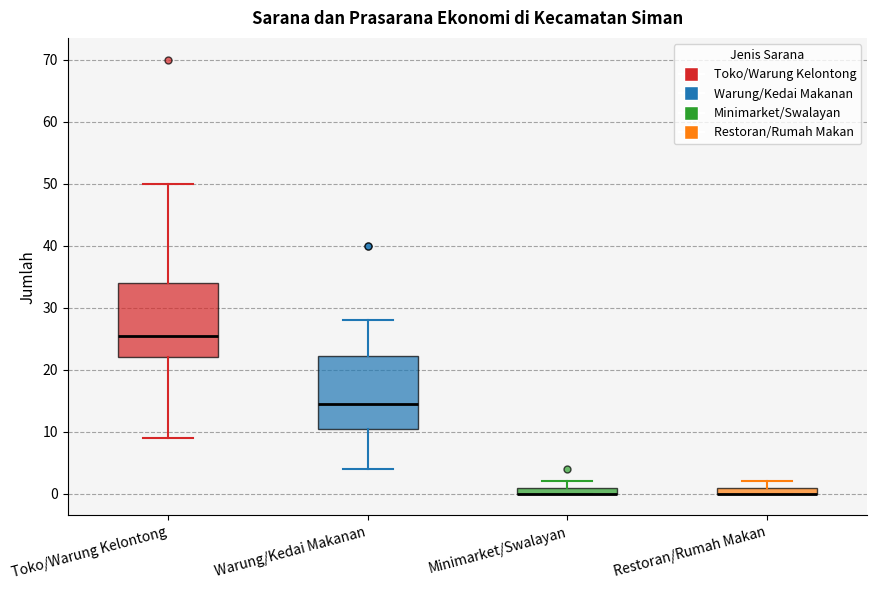

Where is the upper edge of the box for Minimarket/Swalayan on the y-axis? The values are not printed on the chart, so give them approximately, as read against the axis.

1